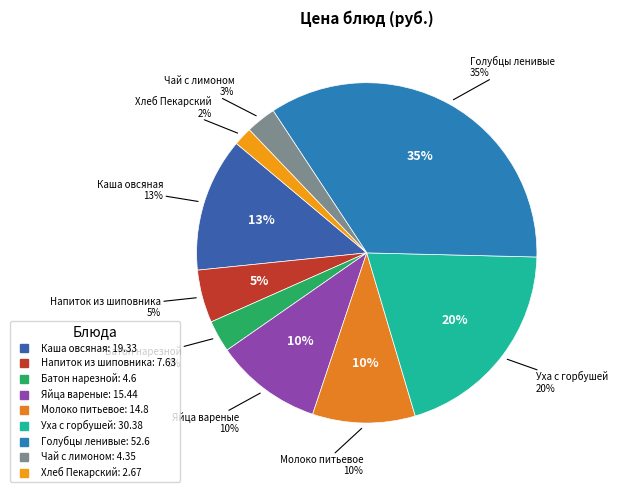

To the nearest percent, what is the difference between the largest and smallest slice percentages?

33%